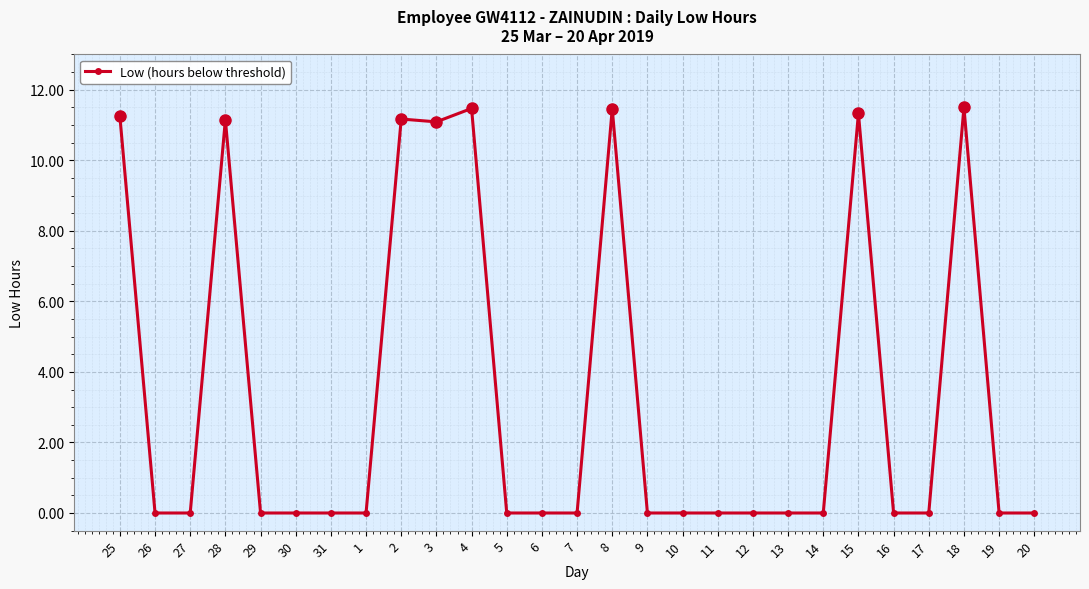

At which category does the data reach its first local peak?

28